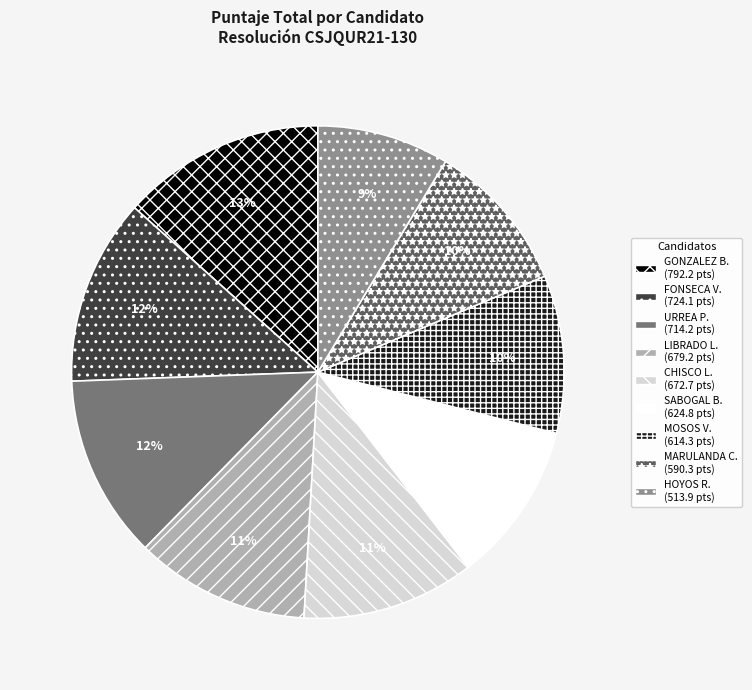

Does any single category account for the majority?

No